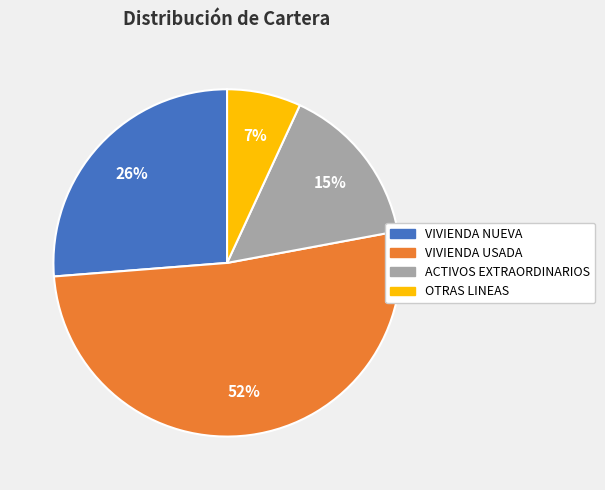

Count the number of slices in the pie.

4